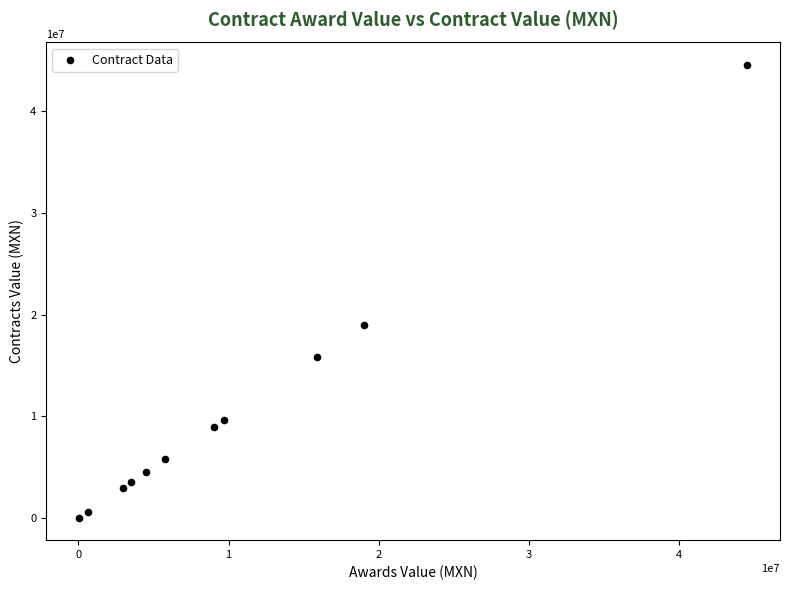

What Y value in the scatter plot is closest to 22279998?

18984220.8